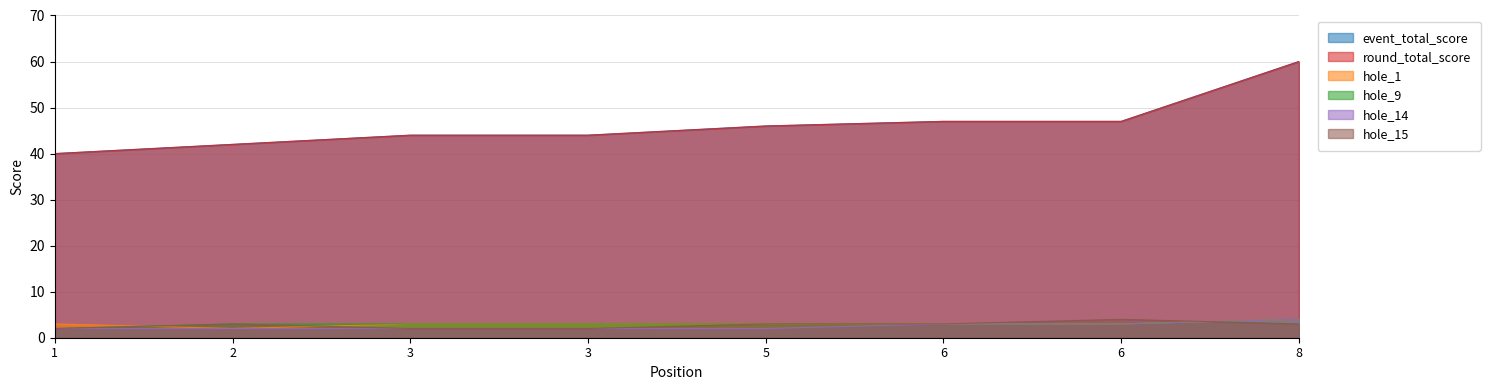

What is the spread (max minus min) of values at 3?

42